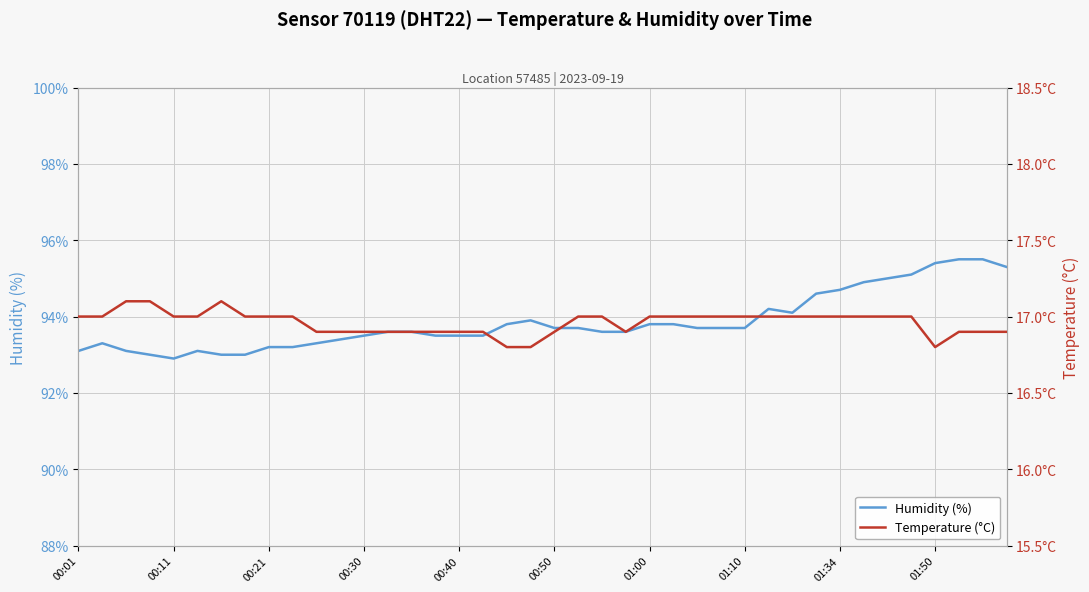

Reading right to left, list all the values displayed in this chart.

Humidity (%): 95.3	95.5	95.5	95.4	95.1	95.0	94.9	94.7	94.6	94.1	94.2	93.7	93.7	93.7	93.8	93.8	93.6	93.6	93.7	93.7	93.9	93.8	93.5	93.5	93.5	93.6	93.6	93.5	93.4	93.3	93.2	93.2	93.0	93.0	93.1	92.9	93.0	93.1	93.3	93.1
Temperature (°C): 16.9	16.9	16.9	16.8	17.0	17.0	17.0	17.0	17.0	17.0	17.0	17.0	17.0	17.0	17.0	17.0	16.9	17.0	17.0	16.9	16.8	16.8	16.9	16.9	16.9	16.9	16.9	16.9	16.9	16.9	17.0	17.0	17.0	17.1	17.0	17.0	17.1	17.1	17.0	17.0